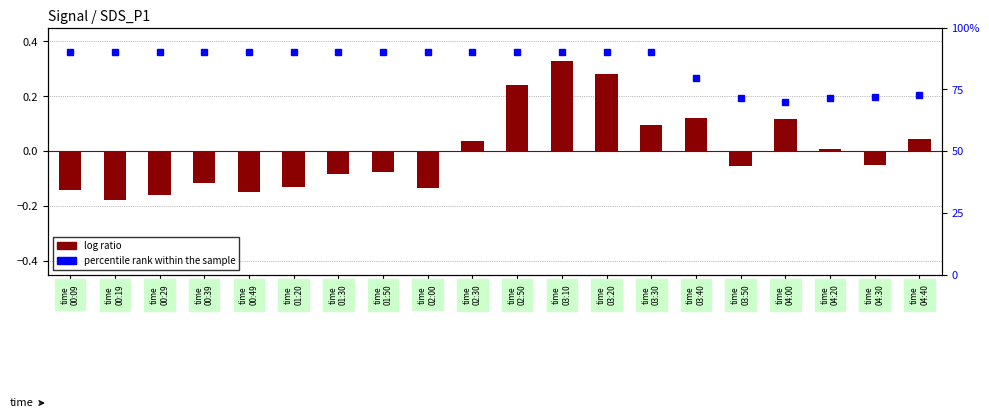

Reading left to right, extract all data points from this chart.

time
00:09=-0.1	time
00:19=-0.2	time
00:29=-0.2	time
00:39=-0.1	time
00:49=-0.1	time
01:20=-0.1	time
01:30=-0.1	time
01:50=-0.1	time
02:00=-0.1	time
02:30=0.0	time
02:50=0.2	time
03:10=0.3	time
03:20=0.3	time
03:30=0.1	time
03:40=0.1	time
03:50=-0.1	time
04:00=0.1	time
04:20=0.0	time
04:30=-0.1	time
04:40=0.0